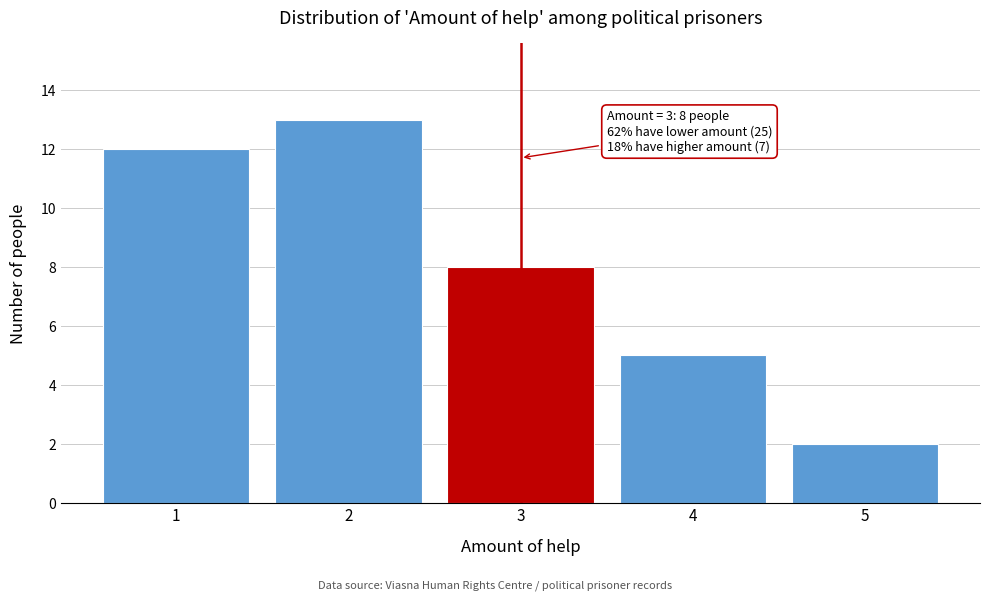

Reading right to left, what are all the values shown in this chart?

2	5	8	13	12